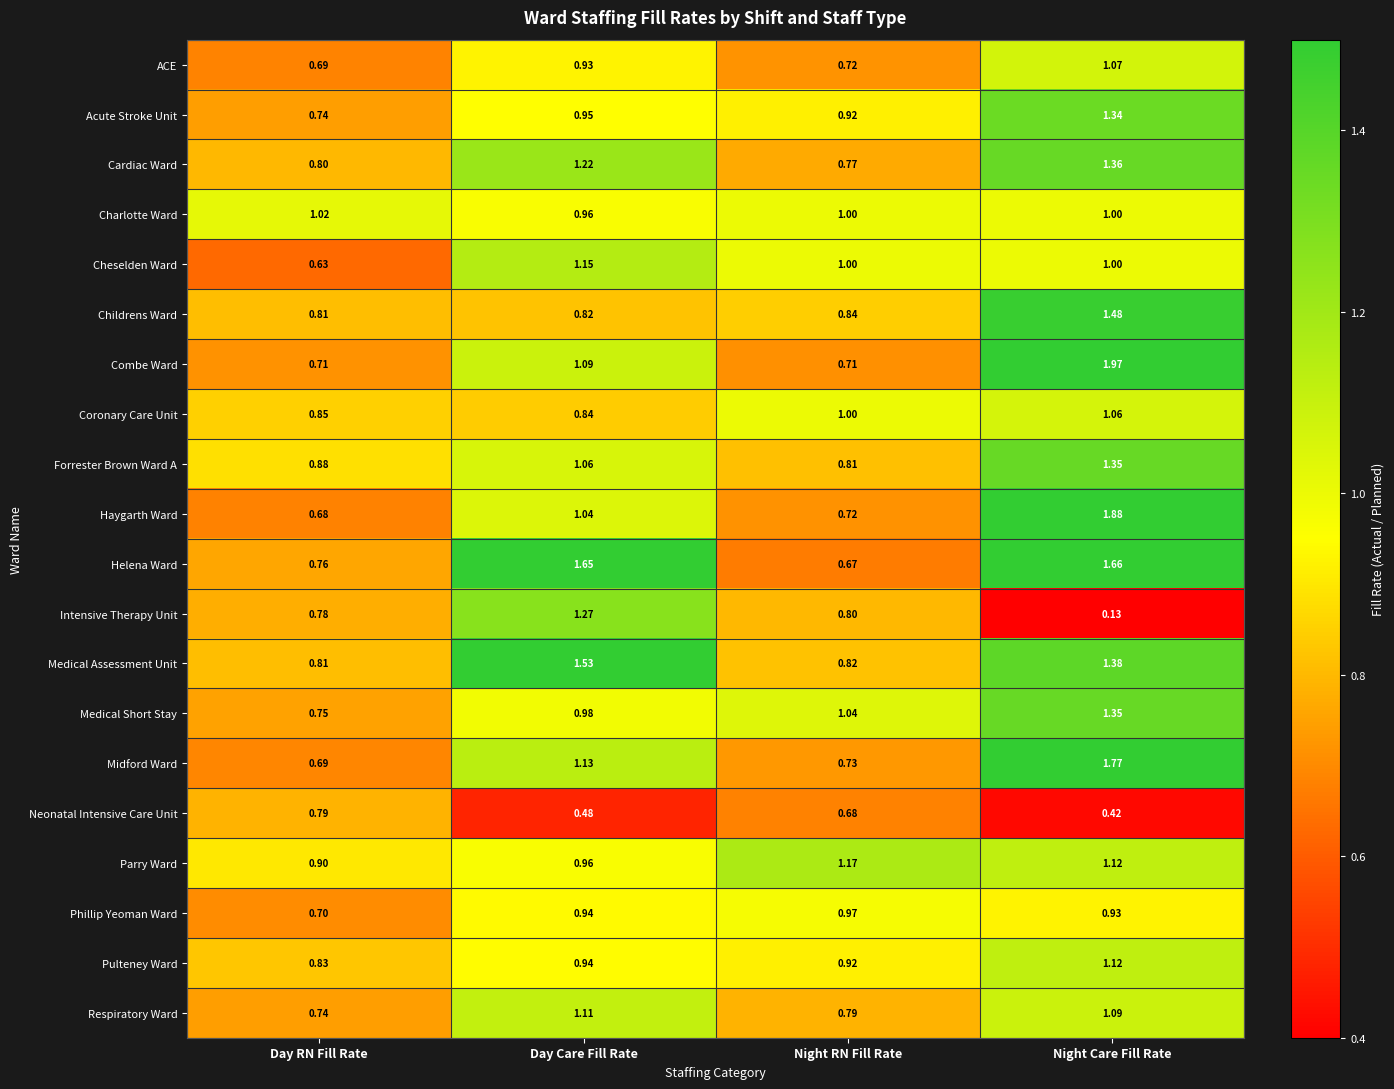

Which series has the largest range (max minus min)?

Combe Ward